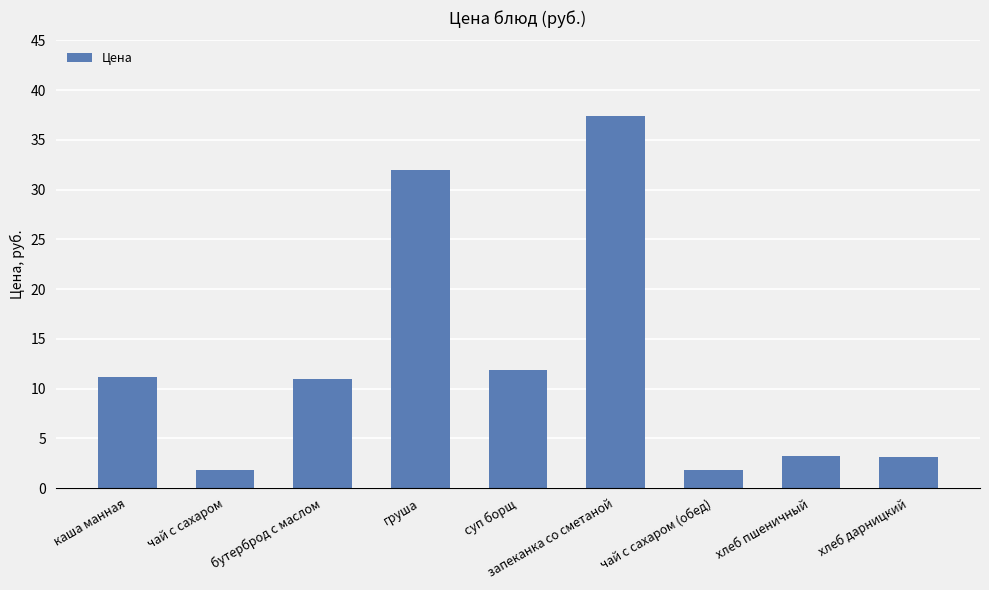

What is the difference between the maximum and minimum values?

35.6